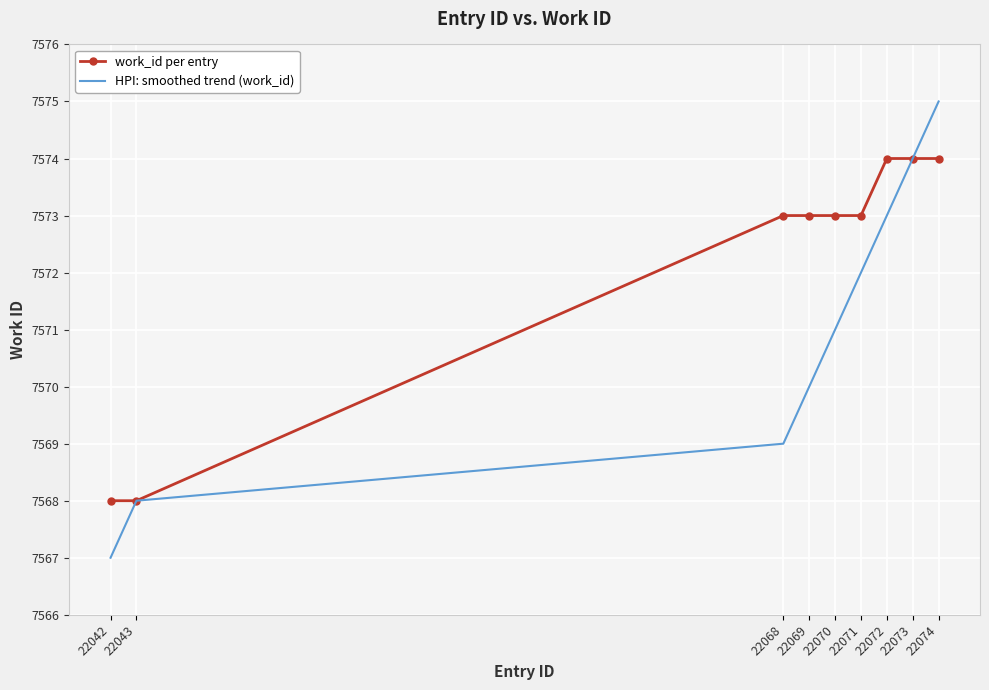

How many values in the HPI: smoothed trend (work_id) series are below 7571?

4